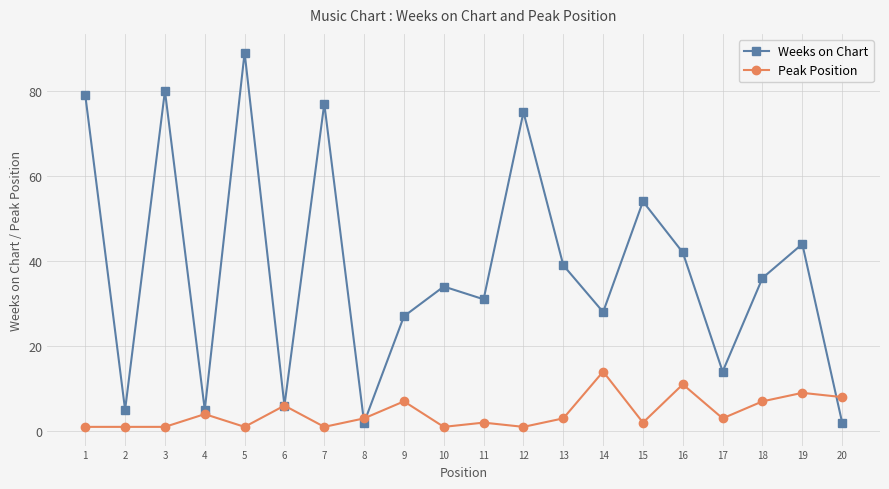

Where is the first local minimum for Weeks on Chart?

2